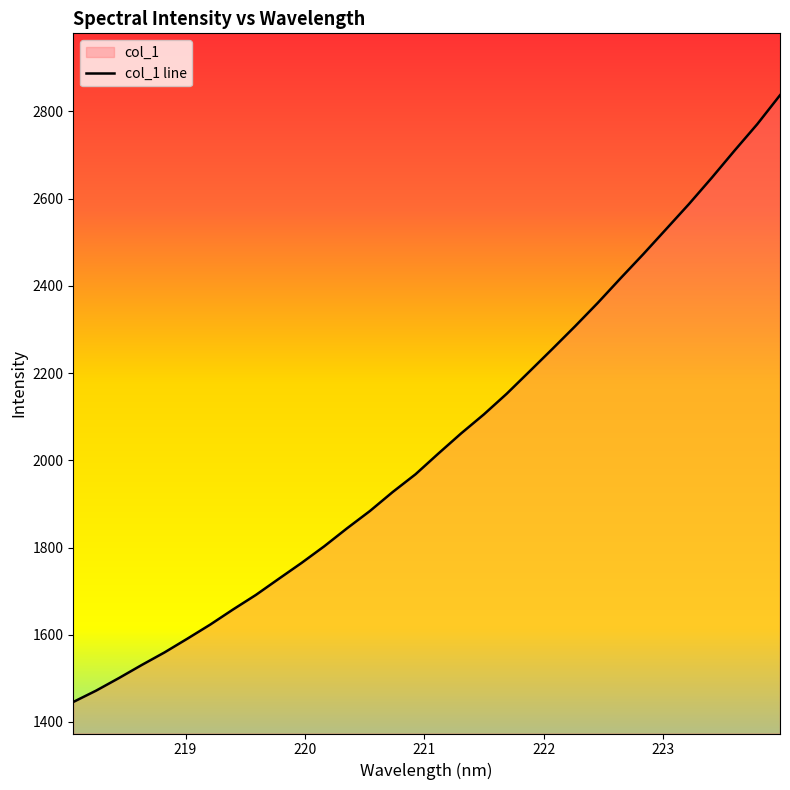

How many categories are shown in the chart?

32